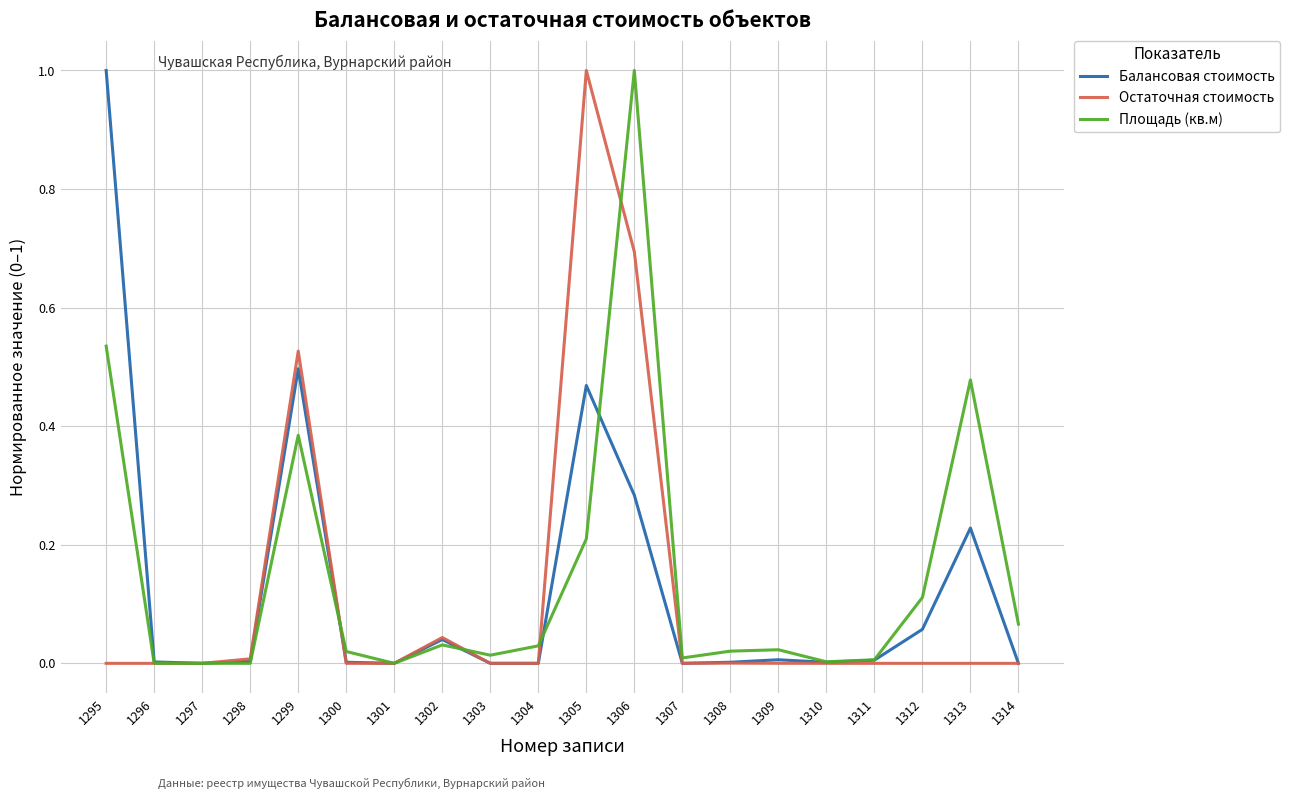

At 1313, list the series in order from largest to smallest.

Площадь (кв.м), Балансовая стоимость, Остаточная стоимость